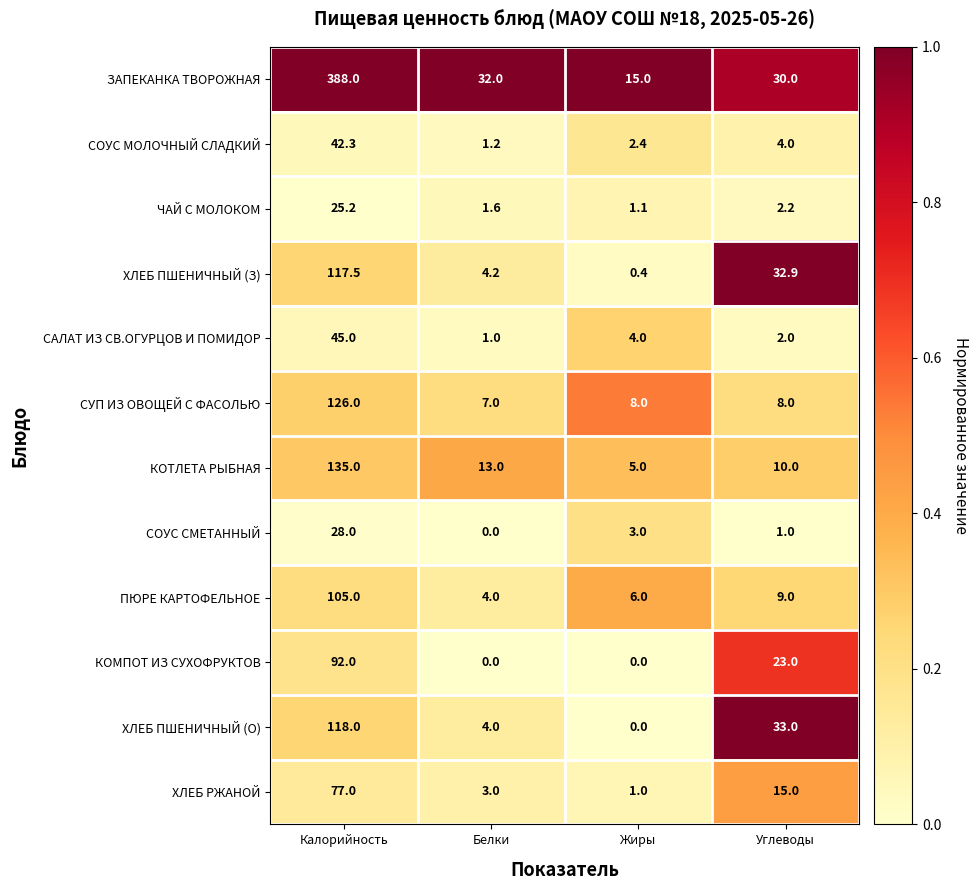

What is the difference between the highest and lowest values at Жиры?

15.0